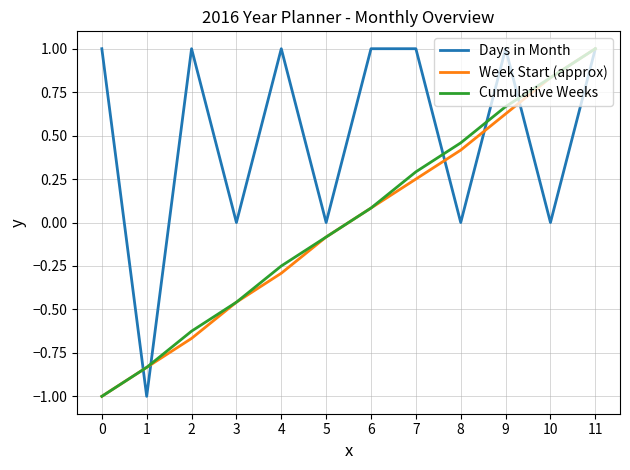

Rank the categories by Week Start (approx) value from highest to lowest.

11, 10, 9, 8, 7, 6, 5, 4, 3, 2, 1, 0